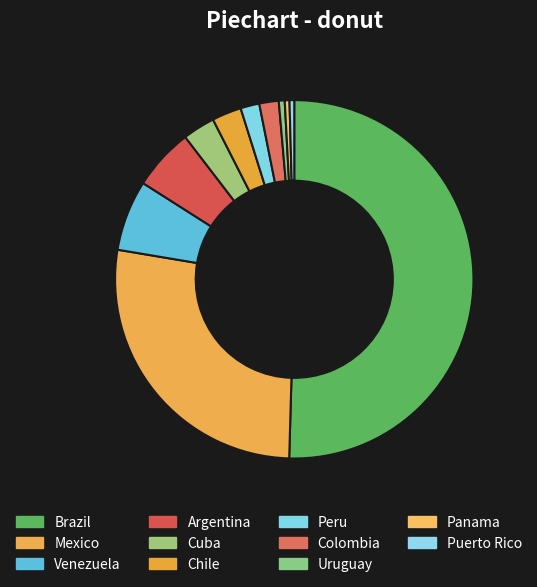

Rank the categories by value from highest to lowest.

Brazil, Mexico, Venezuela, Argentina, Cuba, Chile, Colombia, Peru, Uruguay, Panama, Puerto Rico